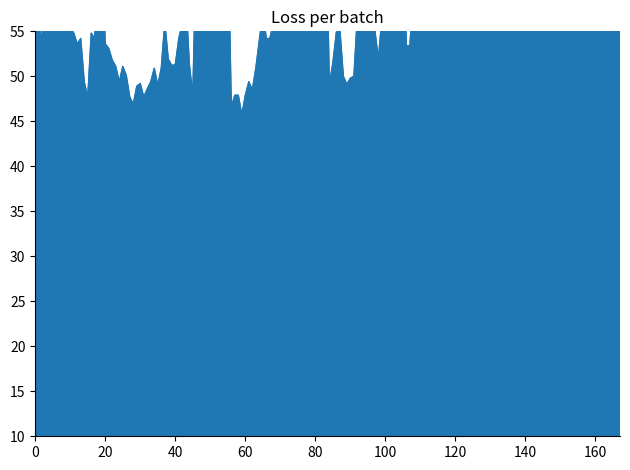

What is the value of the 7.660 point at the 2nd from the left?

51.5